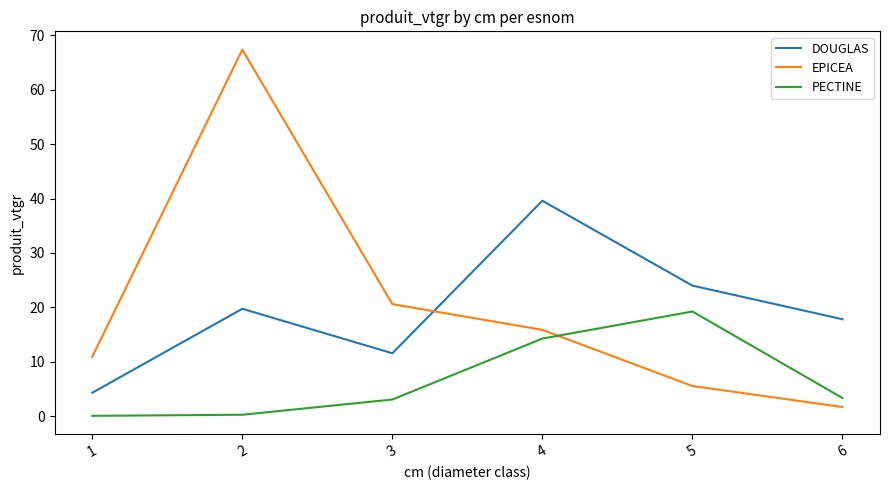

At which label is EPICEA closest to 34?

3